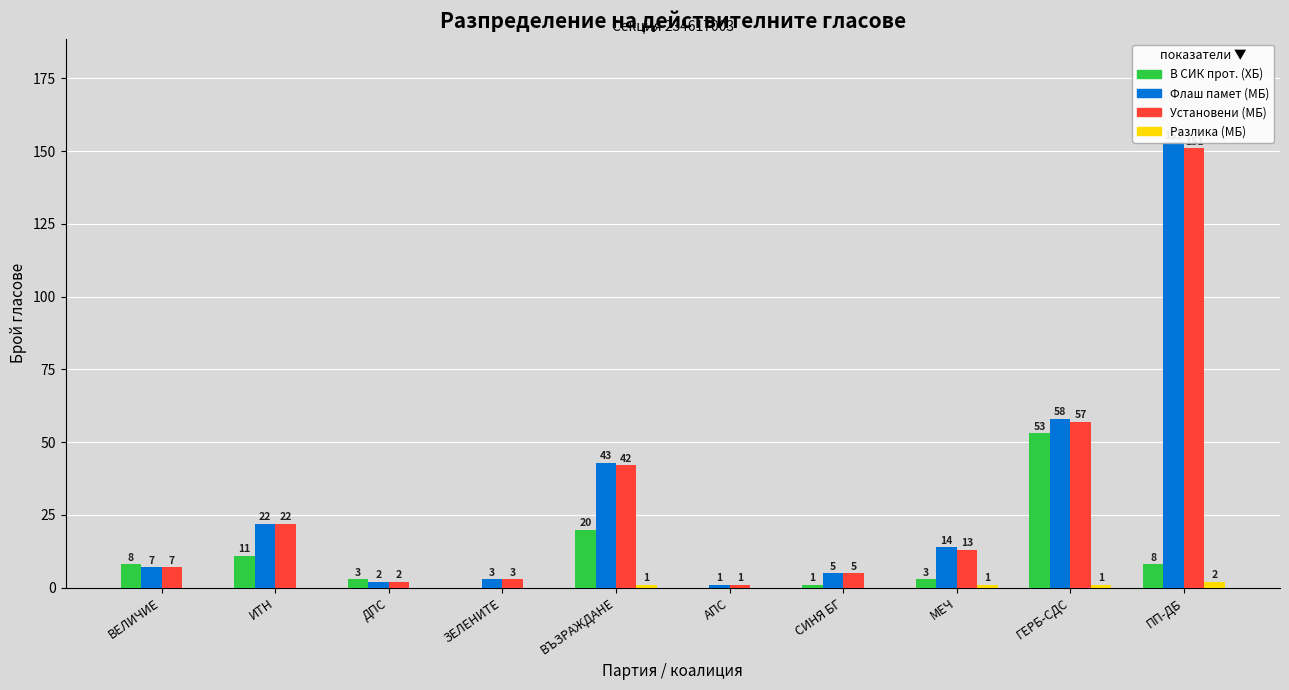

Is the value of Флаш памет (МБ) at ГЕРБ-СДС greater than the value of Разлика (МБ) at ИТН?

Yes